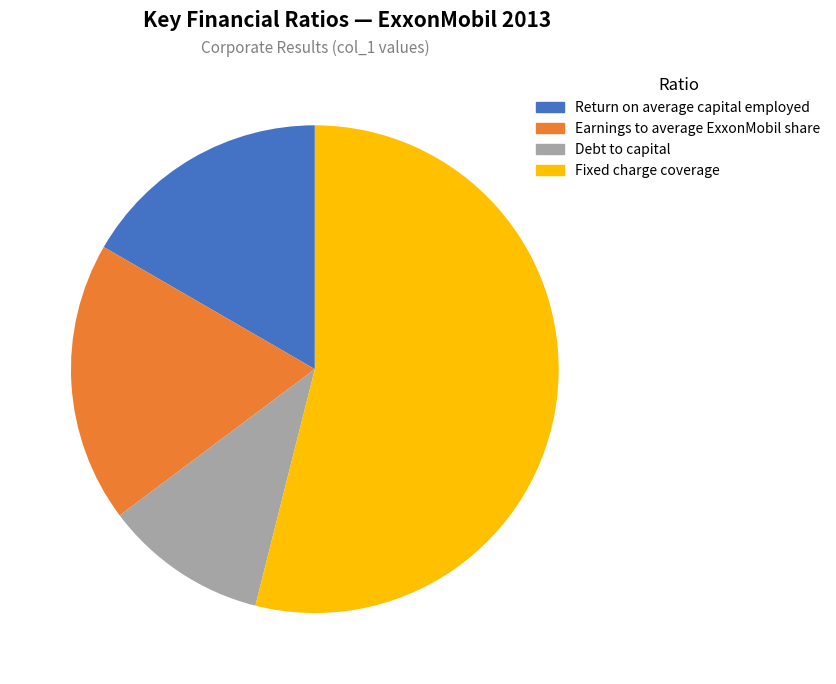

Which slice is the smallest?

Debt to capital